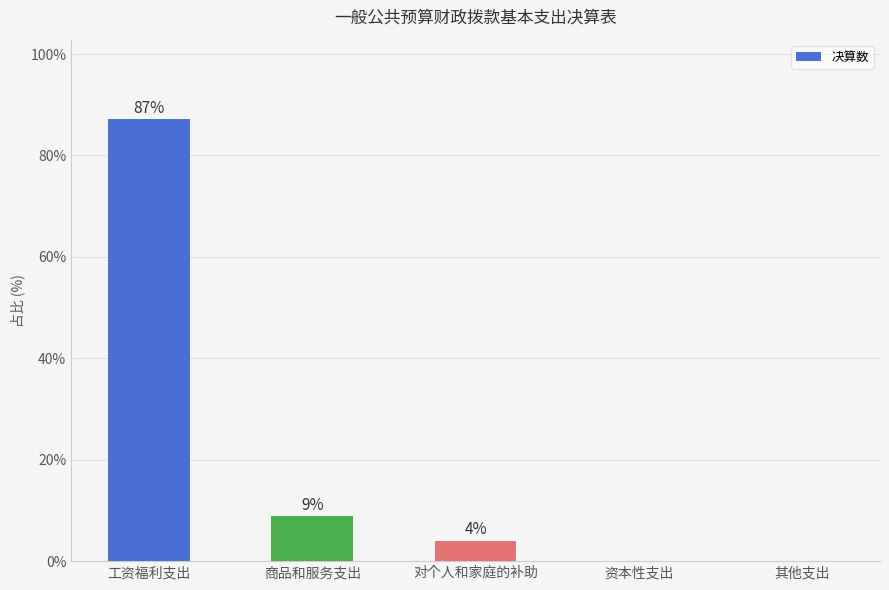

Is it true that the value at 工资福利支出 is 26.1?

False